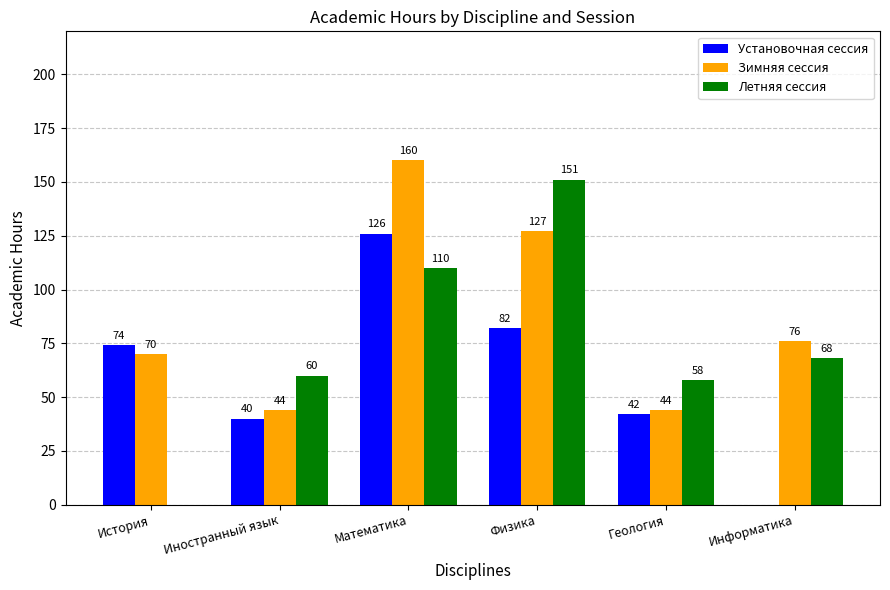

The value of Зимняя сессия at Физика is 52. True or false?

False